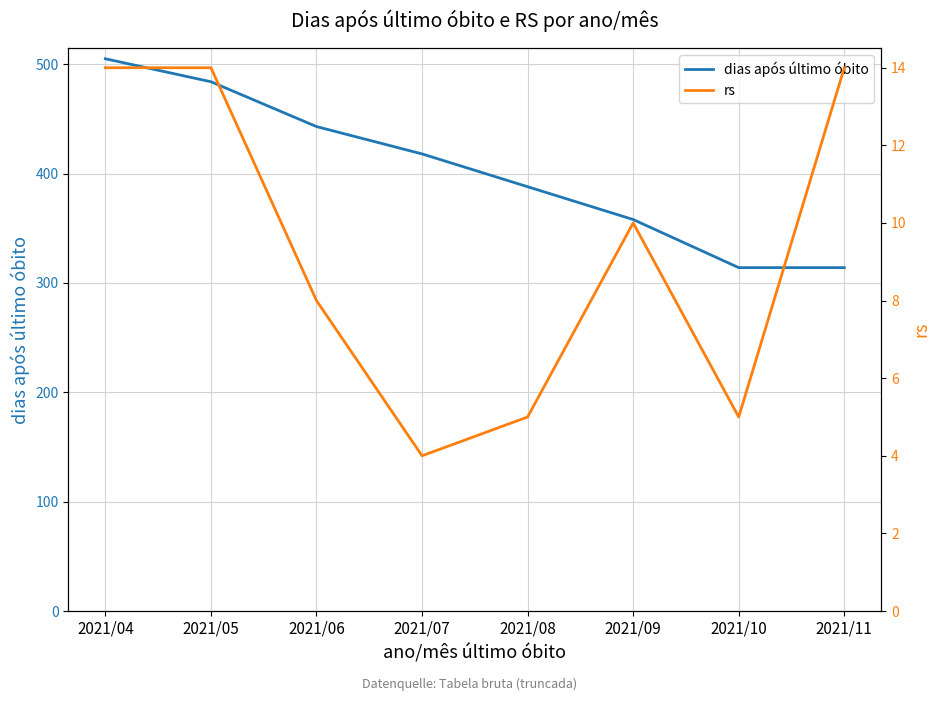

The dias após último óbito series shows 358 at 2021/09. True or false?

True